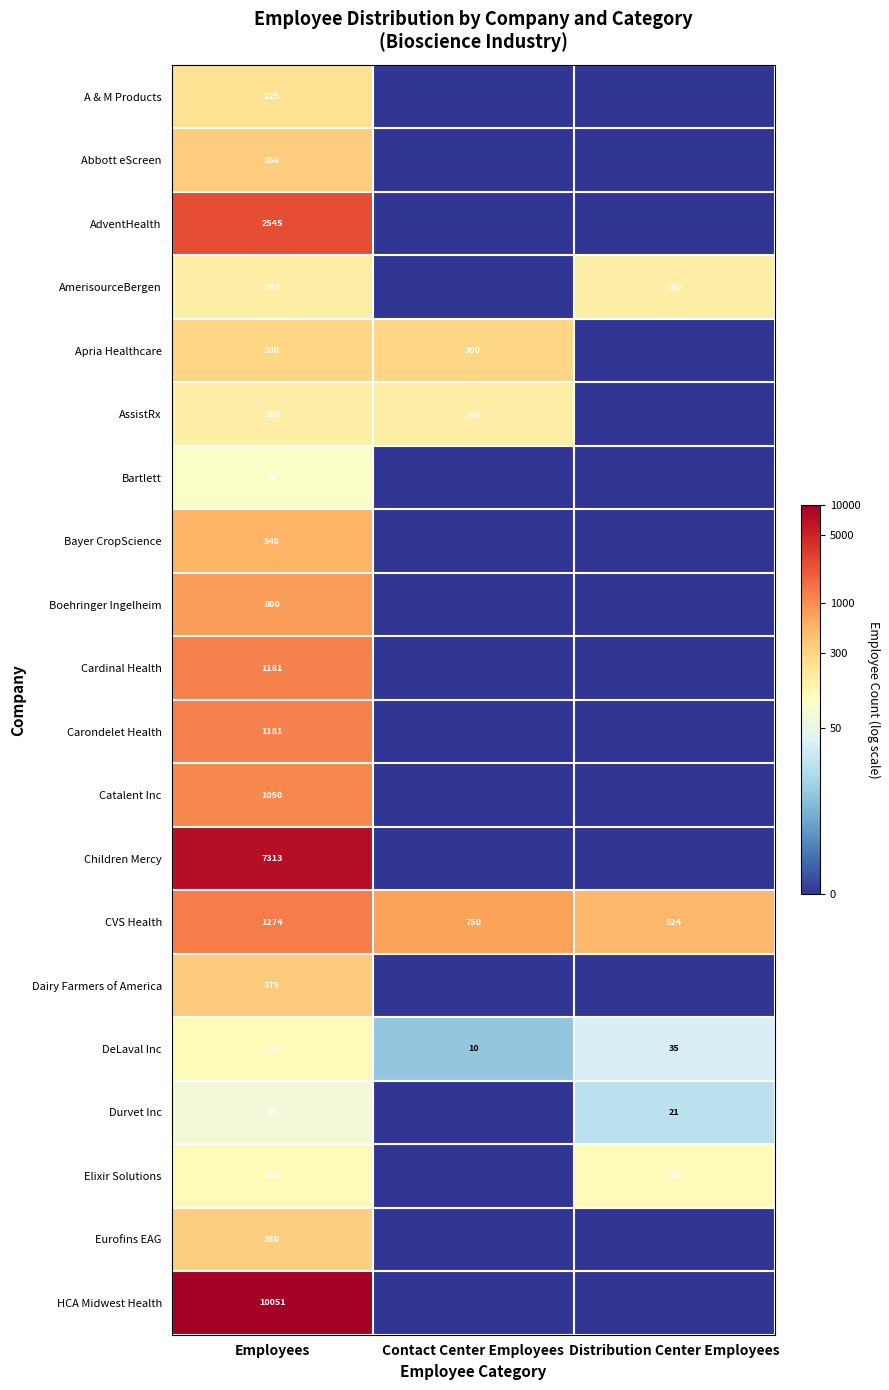

What is the sum of the DeLaval Inc values at Employees and Contact Center Employees?

122